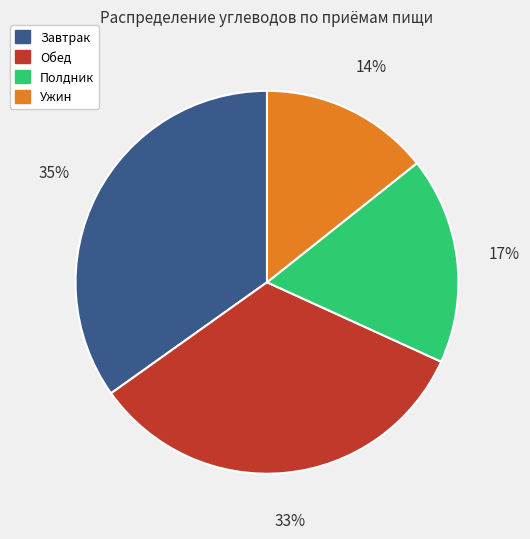

Is there a majority slice in this chart?

No